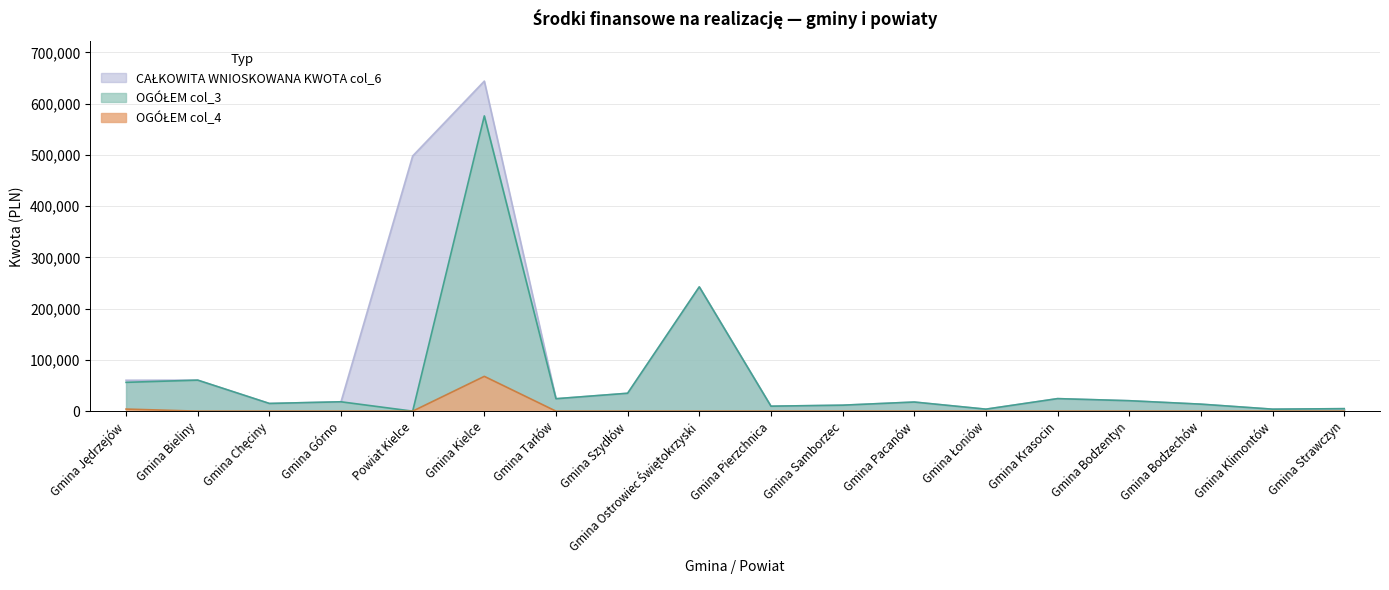

What is the maximum value for OGÓŁEM col_3?

575942.0